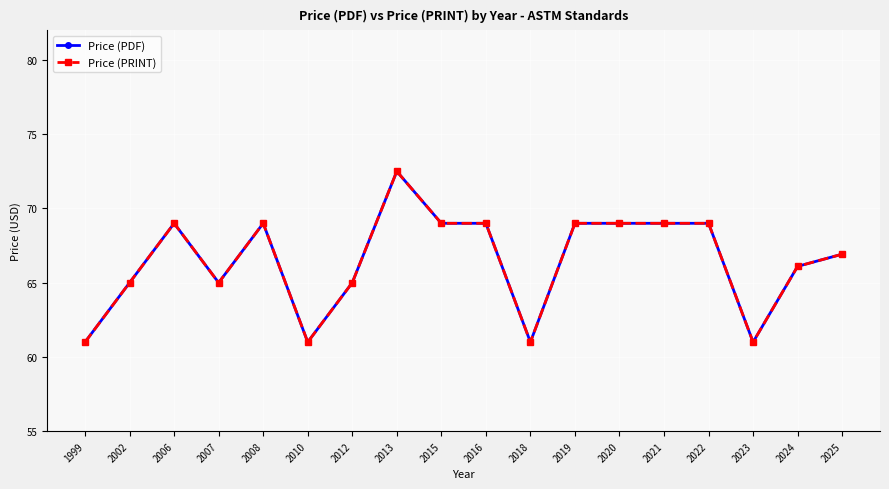

Does the chart have visible grid lines?

Yes